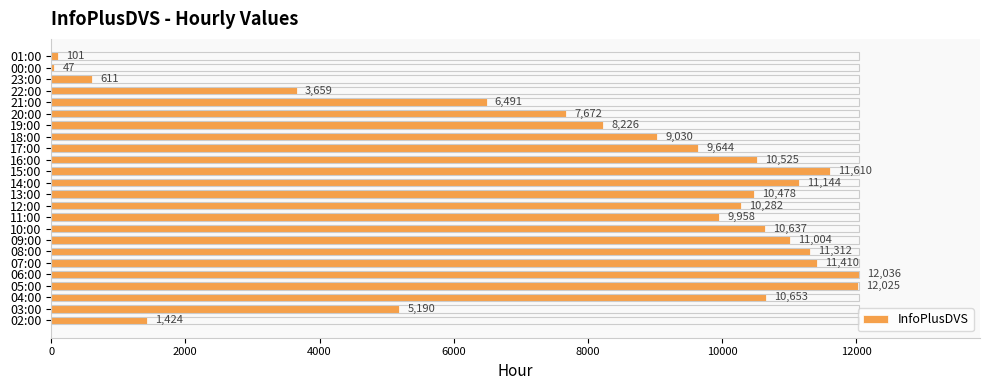

Reading left to right, list all the values displayed in this chart.

1424	5190	10653	12025	12036	11410	11312	11004	10637	9958	10282	10478	11144	11610	10525	9644	9030	8226	7672	6491	3659	611	47	101